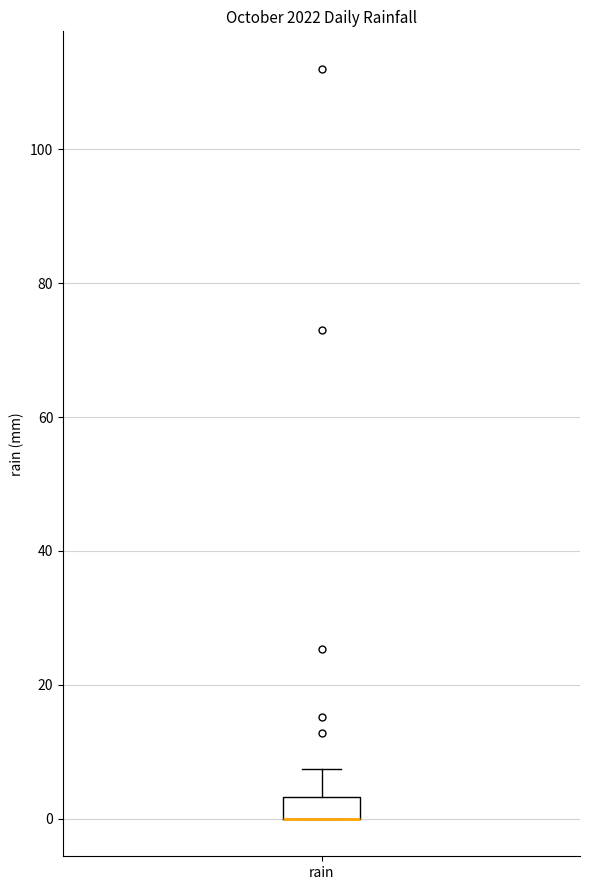

Transcribe this box plot: give where the median line is, the range the box spans, and where the two whiskers end, as read against the y-axis. The values are not printed on the chart, so give them approximately, as read against the axis.

median 0 (drawn on the box's lower edge), box 0 to 4, whiskers 0 to 8